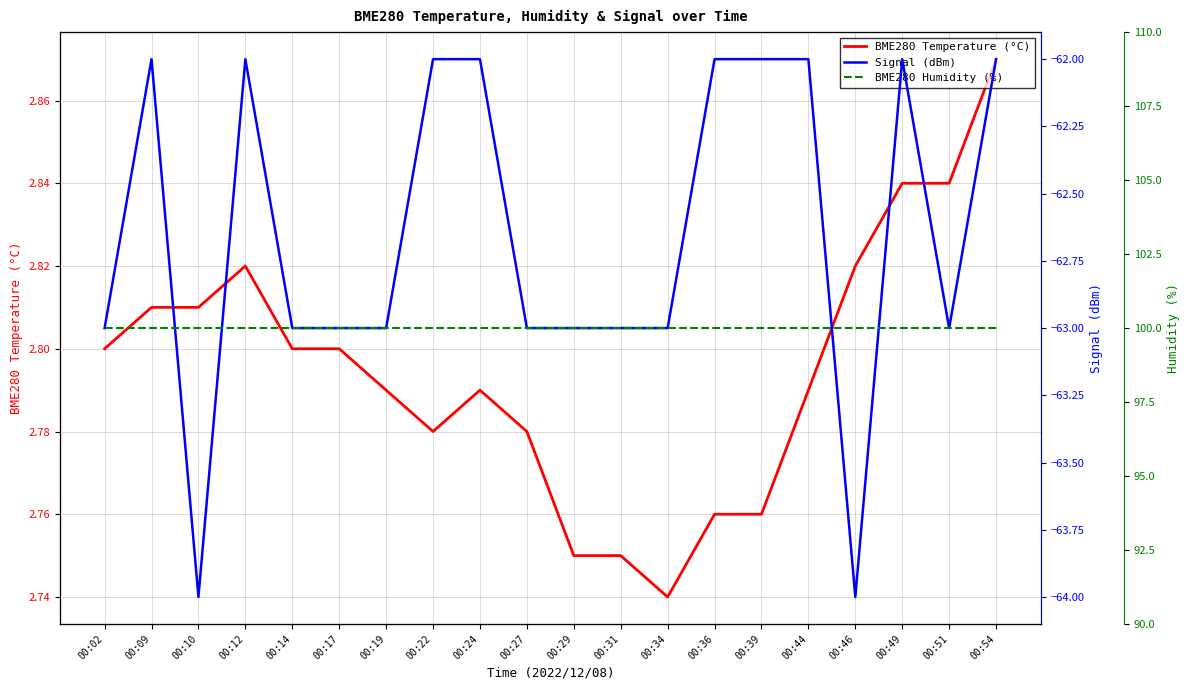

Rank the series at 00:36 from highest to lowest value.

BME280 Humidity (%), BME280 Temperature (°C), Signal (dBm)